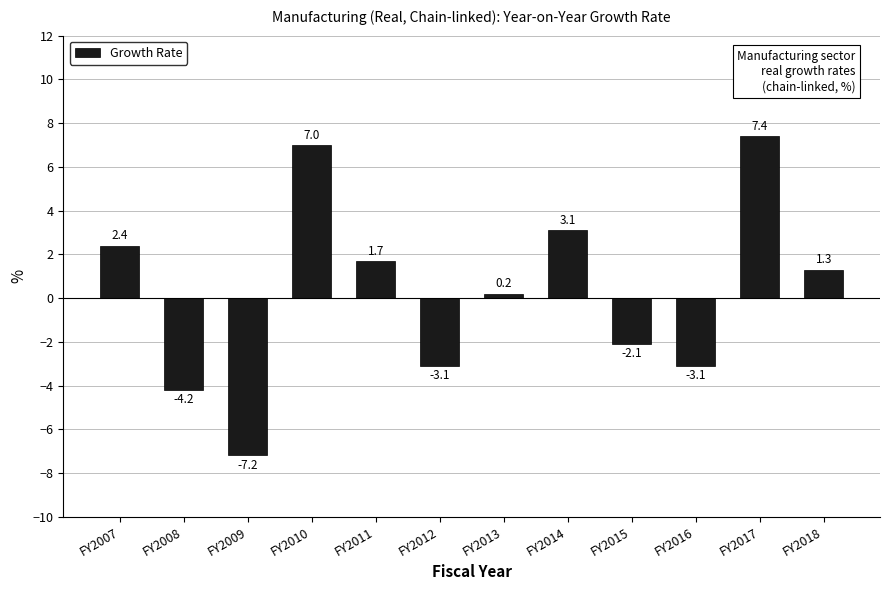

What is the greatest value displayed?

7.4